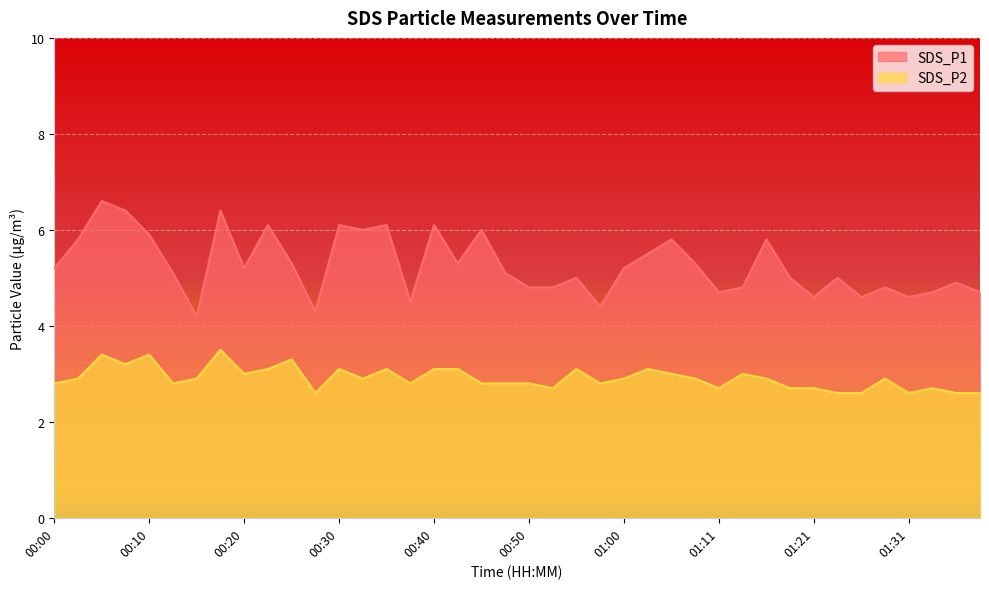

What are all the series names shown in the legend?

SDS_P1, SDS_P2